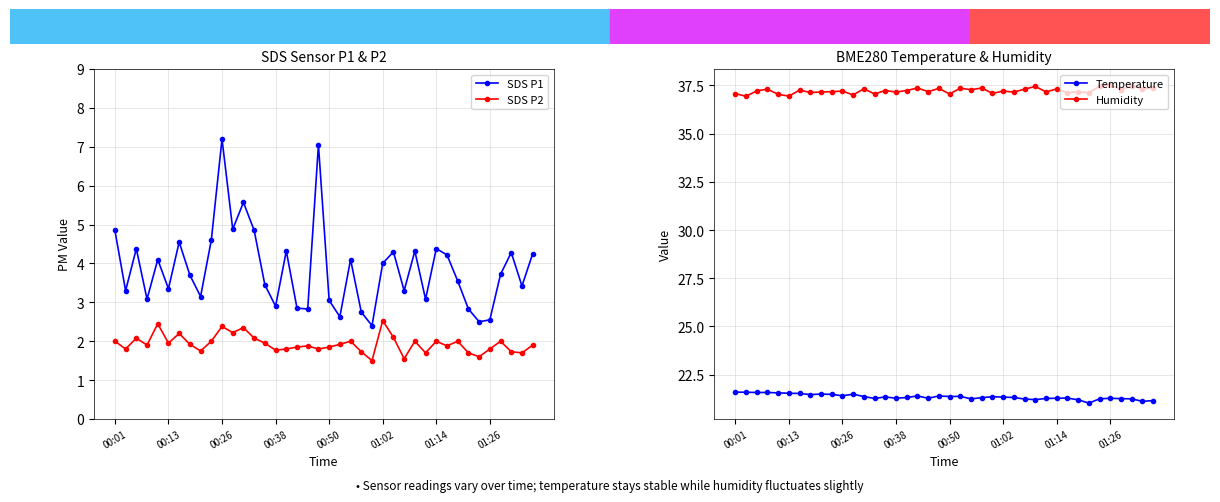

What is the total value across all series at 12?

66.6